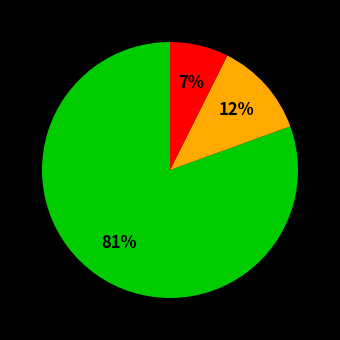

Is there any slice that represents more than half of the pie?

Yes